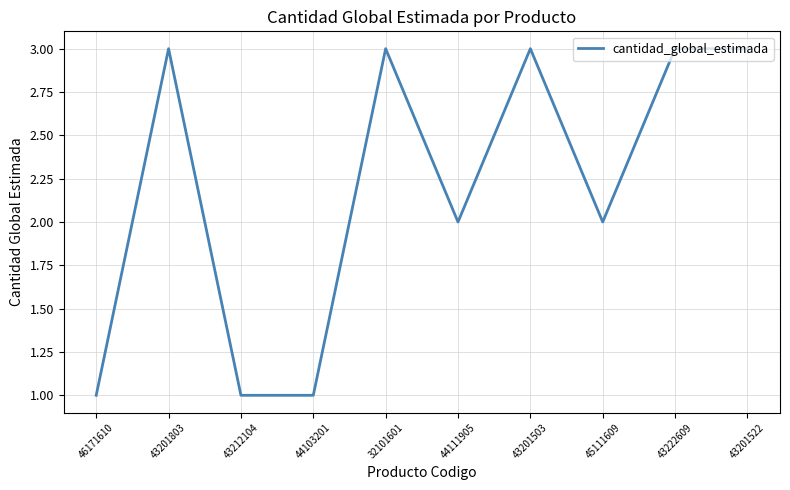

What is the greatest value displayed?

3